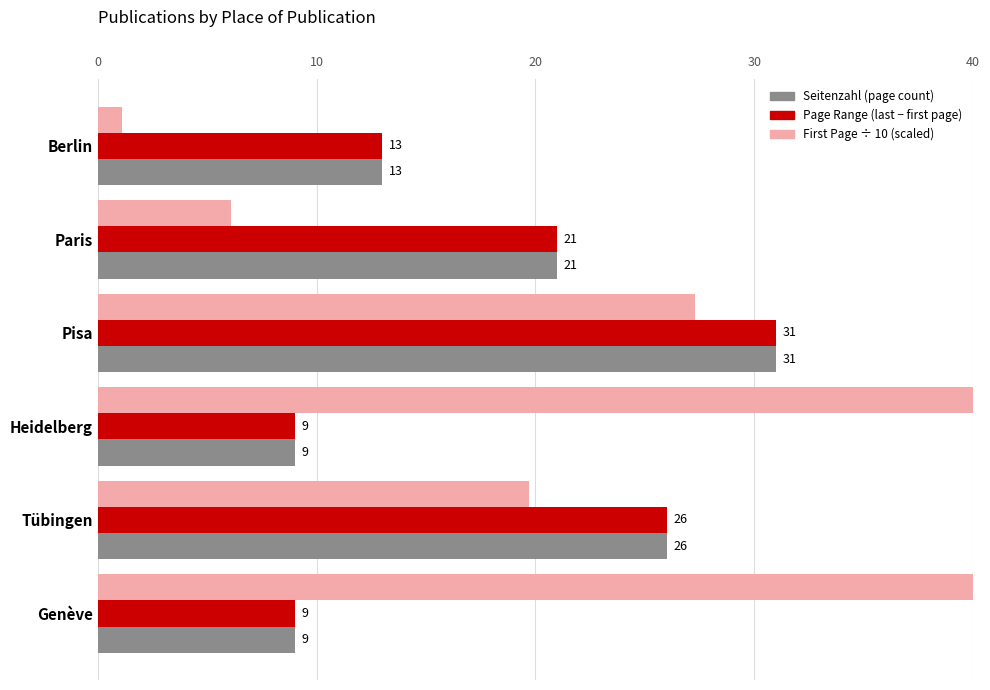

How many data points in First Page ÷ 10 (scaled) are above 27?

3